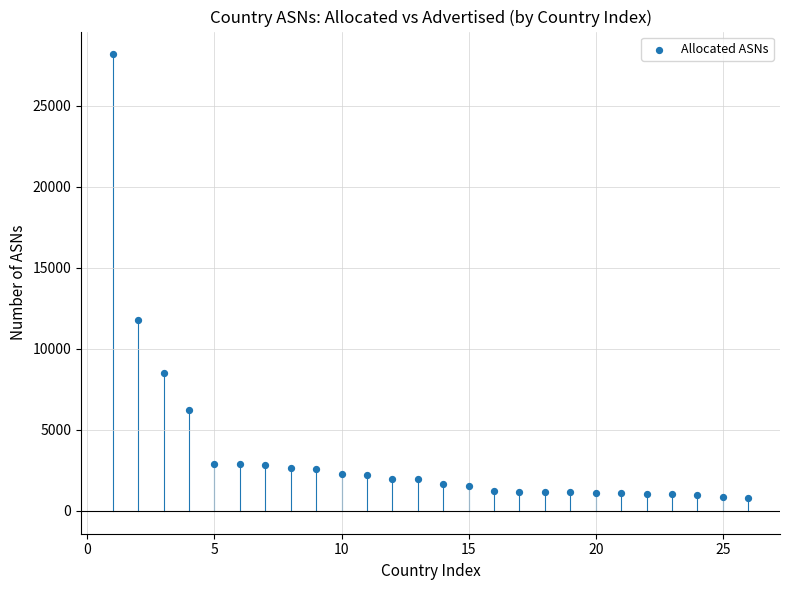

What is the range of Y values (max minus min)?

27380